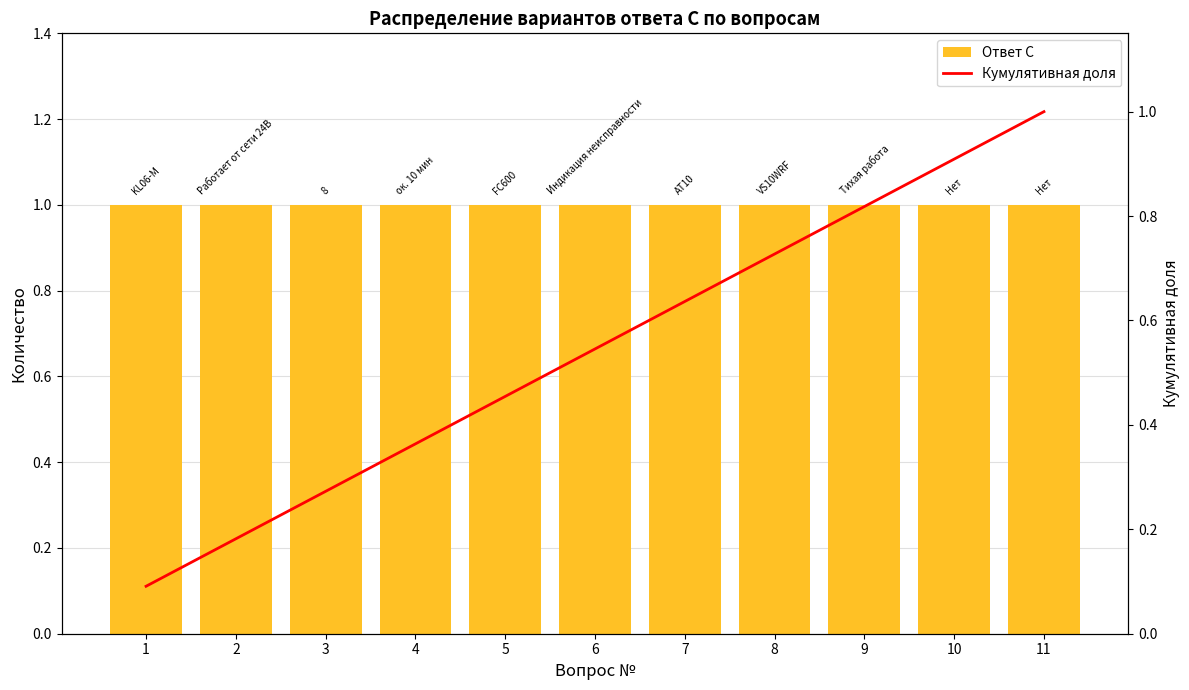

What is the smallest value displayed?

0.1